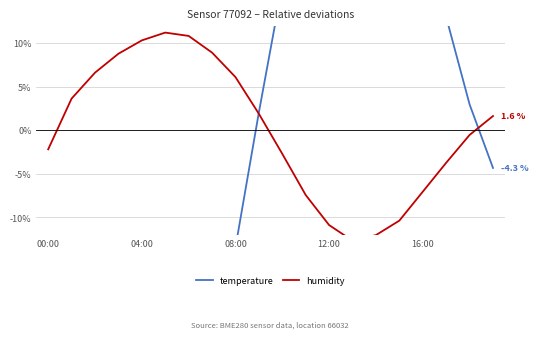

Is the value of humidity at 16:00 greater than the value of temperature at 16:00?

No